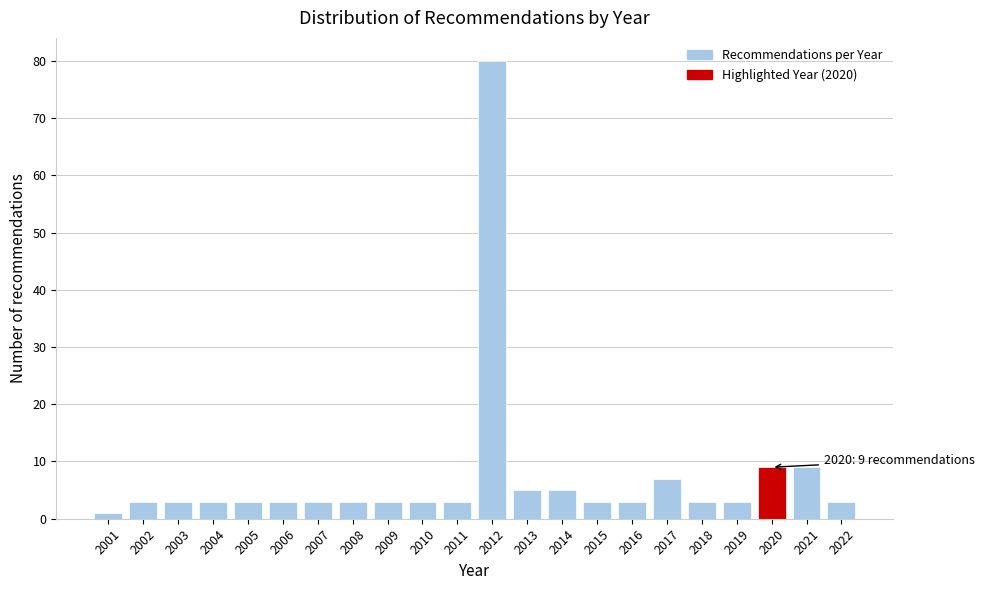

Reading left to right, transcribe all the data shown in this chart.

2001=1	2002=3	2003=3	2004=3	2005=3	2006=3	2007=3	2008=3	2009=3	2010=3	2011=3	2012=80	2013=5	2014=5	2015=3	2016=3	2017=7	2018=3	2019=3	2020=9	2021=9	2022=3